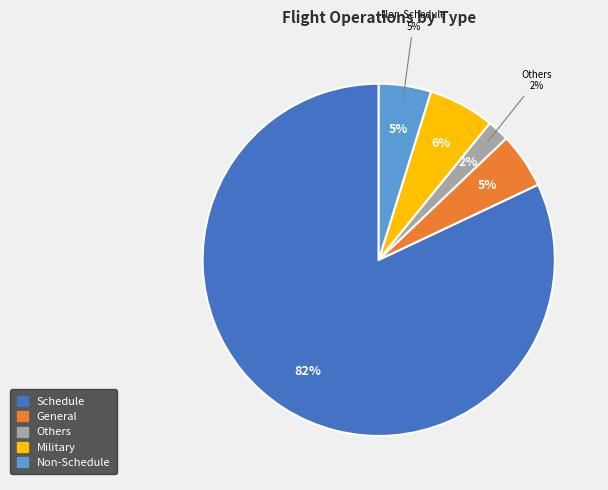

To the nearest percent, what is the combined percentage of Non-Schedule and Others?

7%